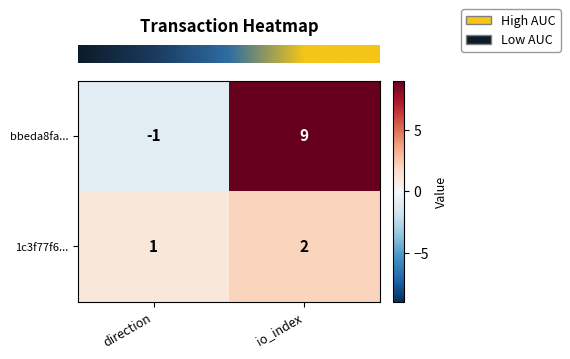

How many categories are shown in the chart?

2